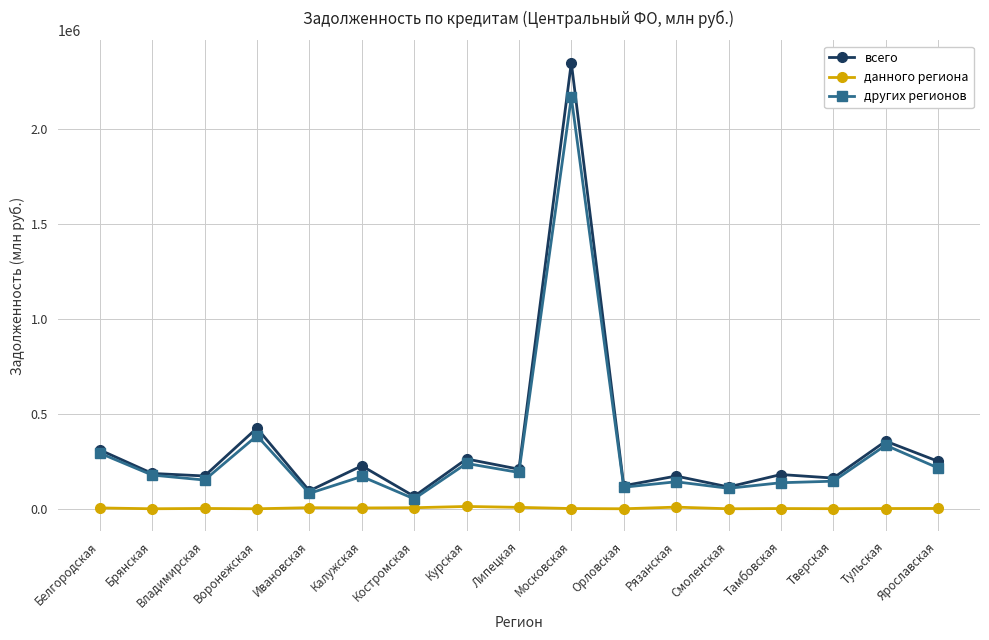

What is the difference between the second highest and second lowest values in the данного региона series?

8638